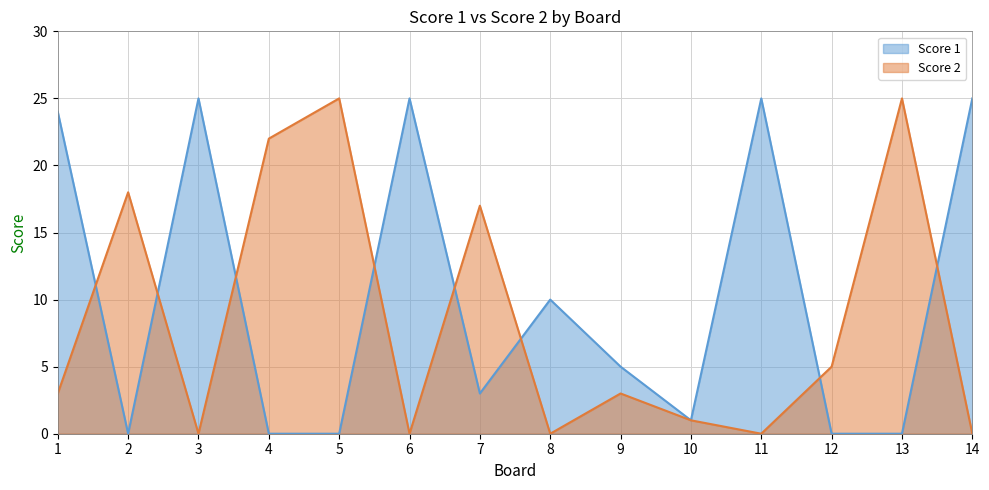

Where is the first local maximum for Score 1?

3